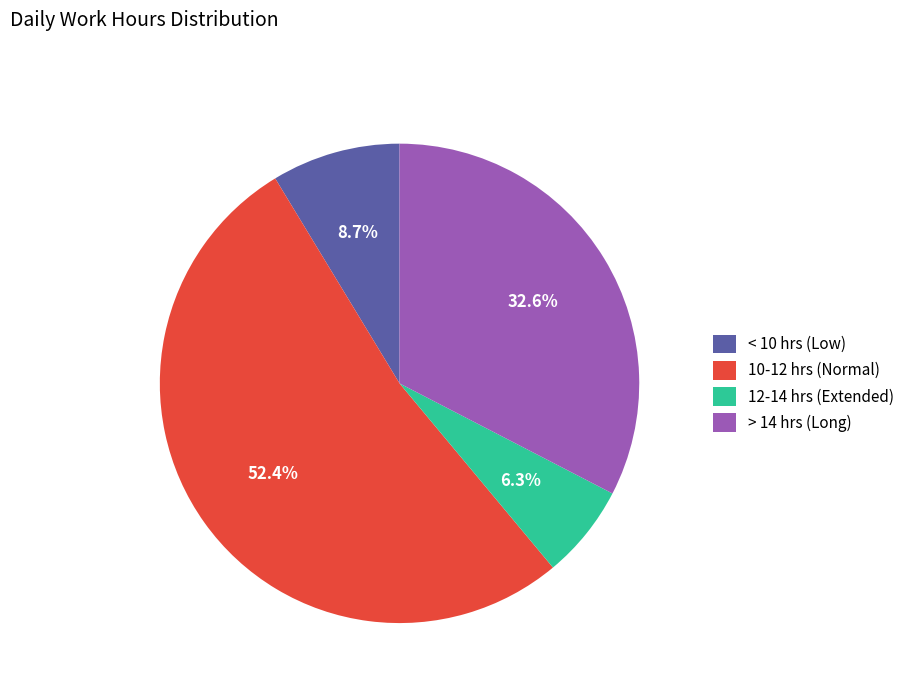

Is there any slice that represents more than half of the pie?

Yes